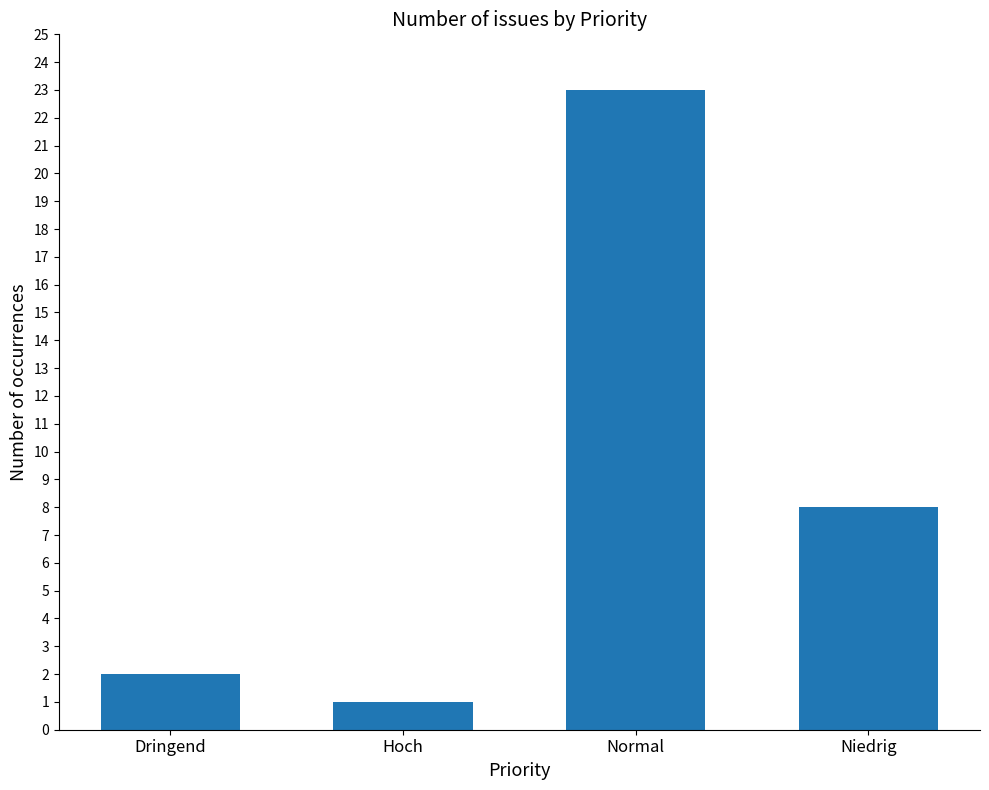

Reading left to right, transcribe all the data shown in this chart.

Dringend=2	Hoch=1	Normal=23	Niedrig=8